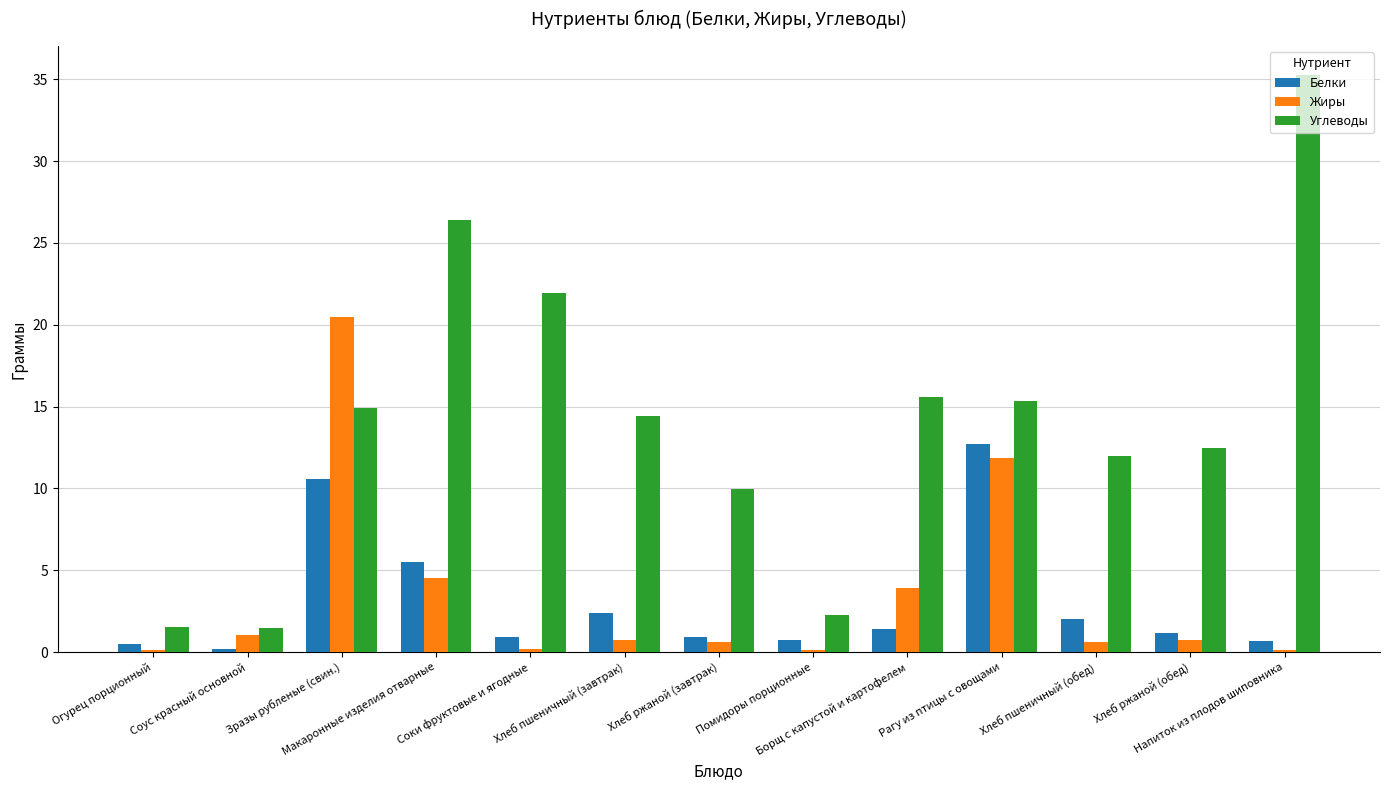

What is the average value of the Жиры series?

3.5